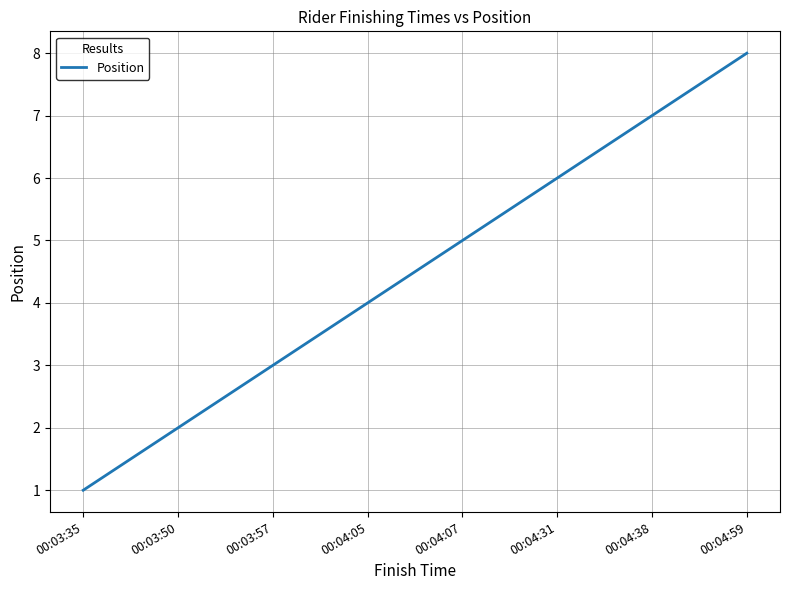

What is the minimum value shown in the chart?

1